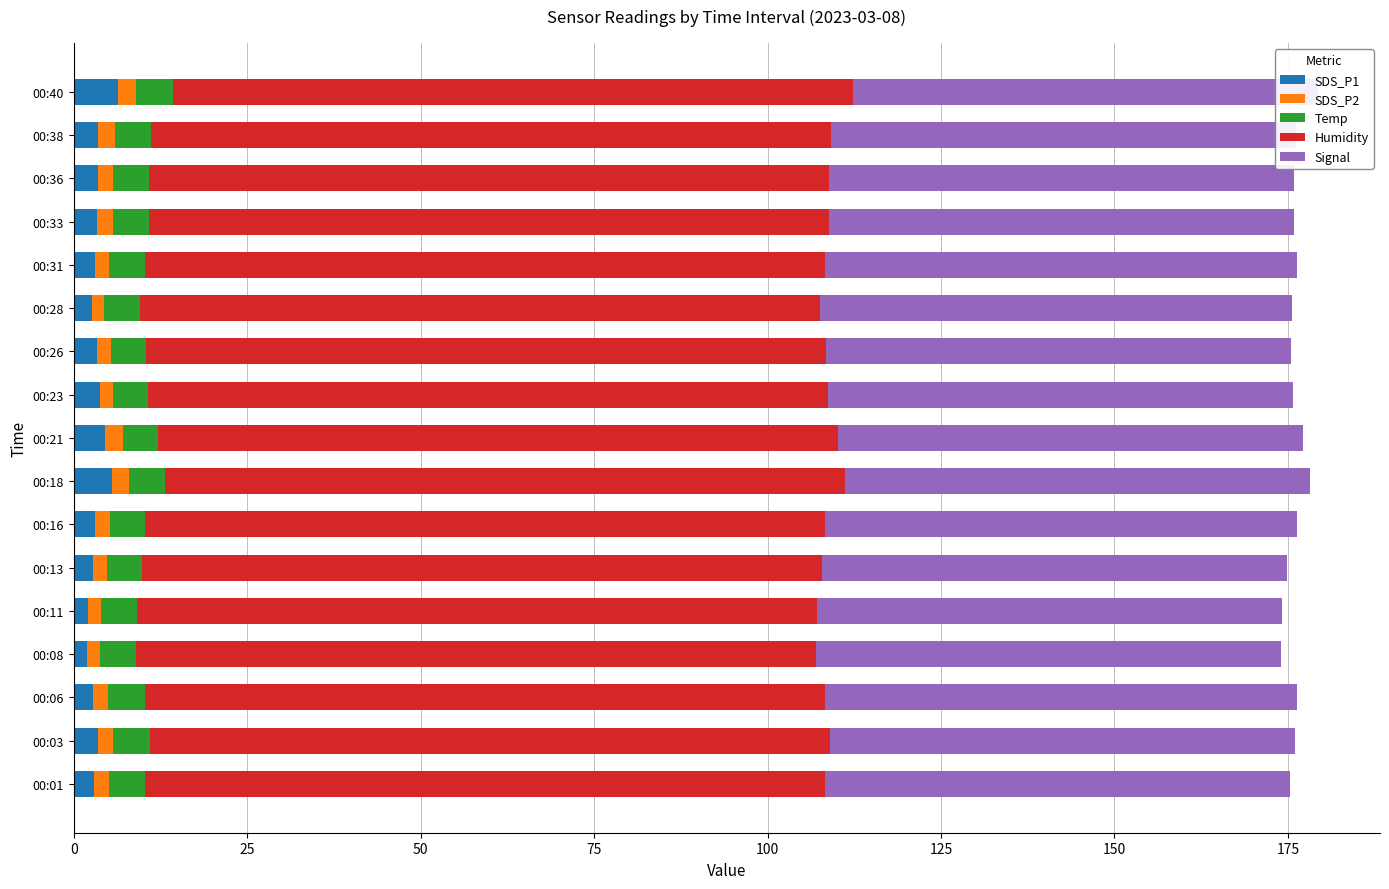

What is the value of the Temp bar at the 13th from the left?

5.2